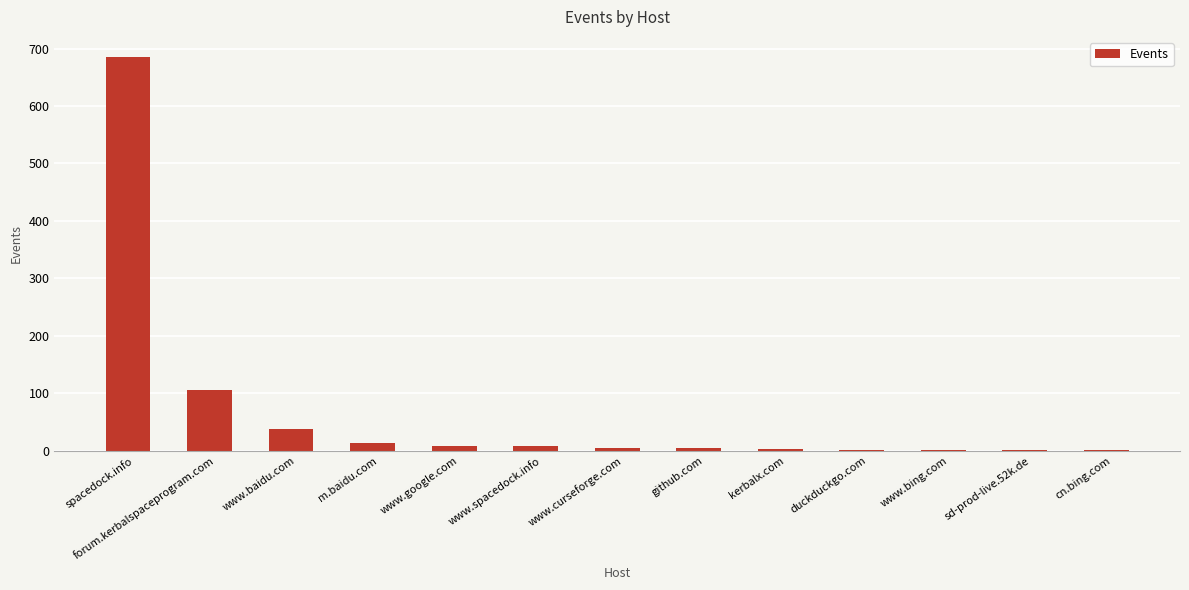

Between www.google.com and spacedock.info, which is larger?

spacedock.info